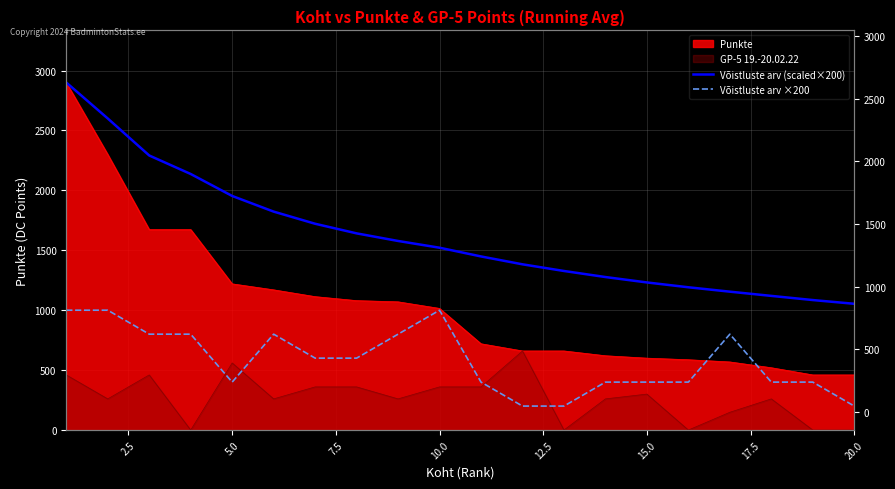

What is the difference between the second highest and second lowest values in the Võistluste arv ×200 series?

800.0